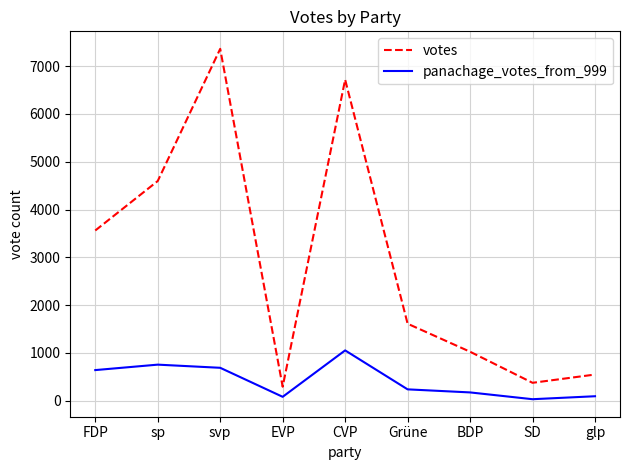

At which label does panachage_votes_from_999 reach its peak?

CVP